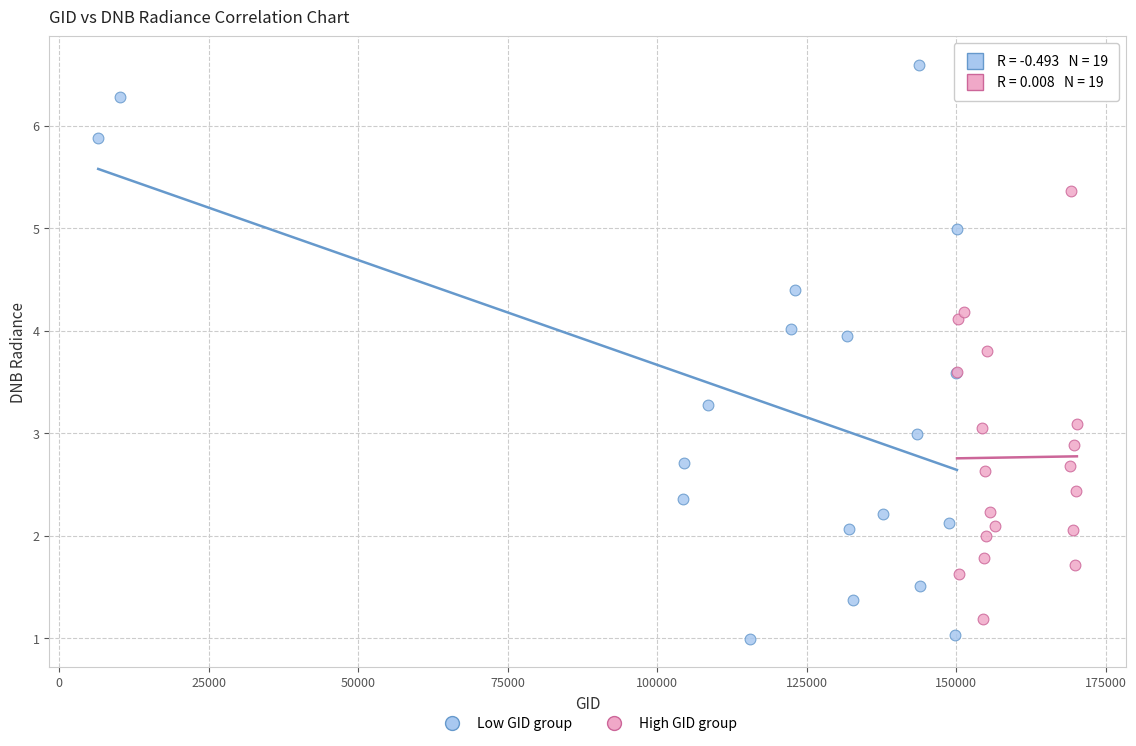

Which series has the largest Y range (max minus min)?

Low GID group